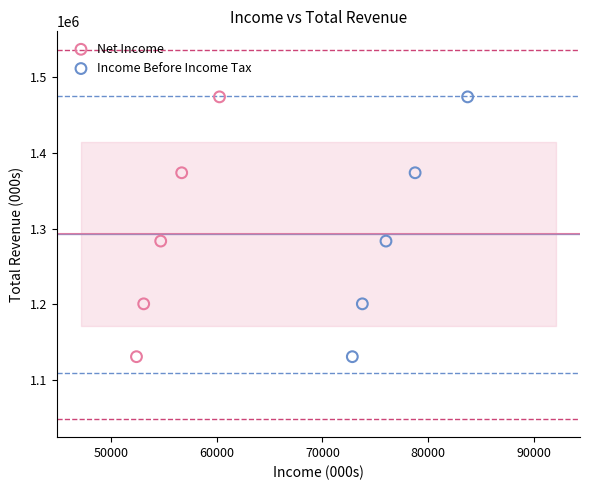

What are all the series names shown in the legend?

Net Income, Income Before Income Tax